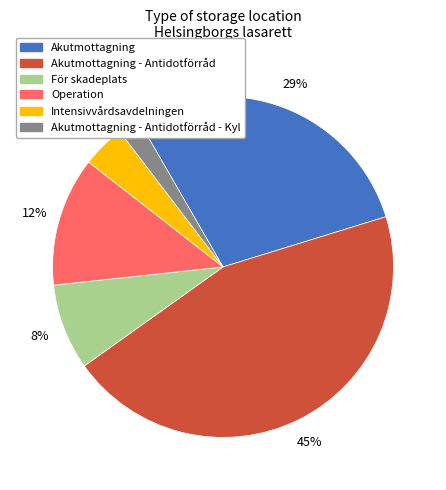

What is the largest slice in the pie chart?

Akutmottagning - Antidotförråd